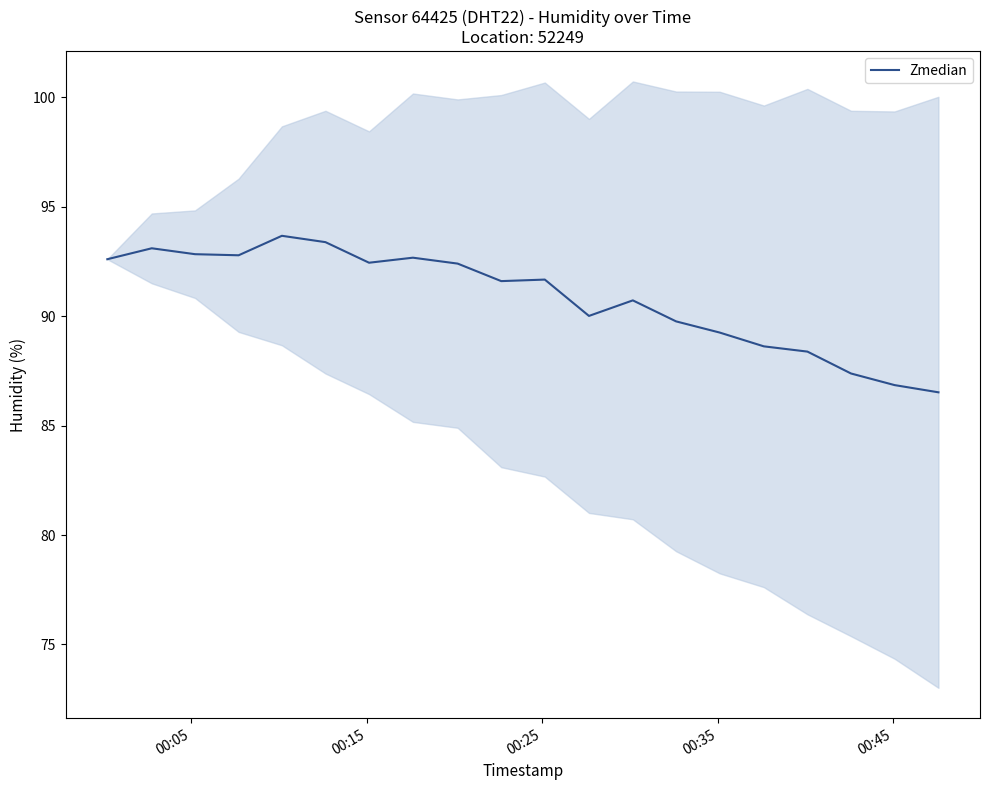

How many points are lower than both their immediate neighbors (excluding endpoints)?

4